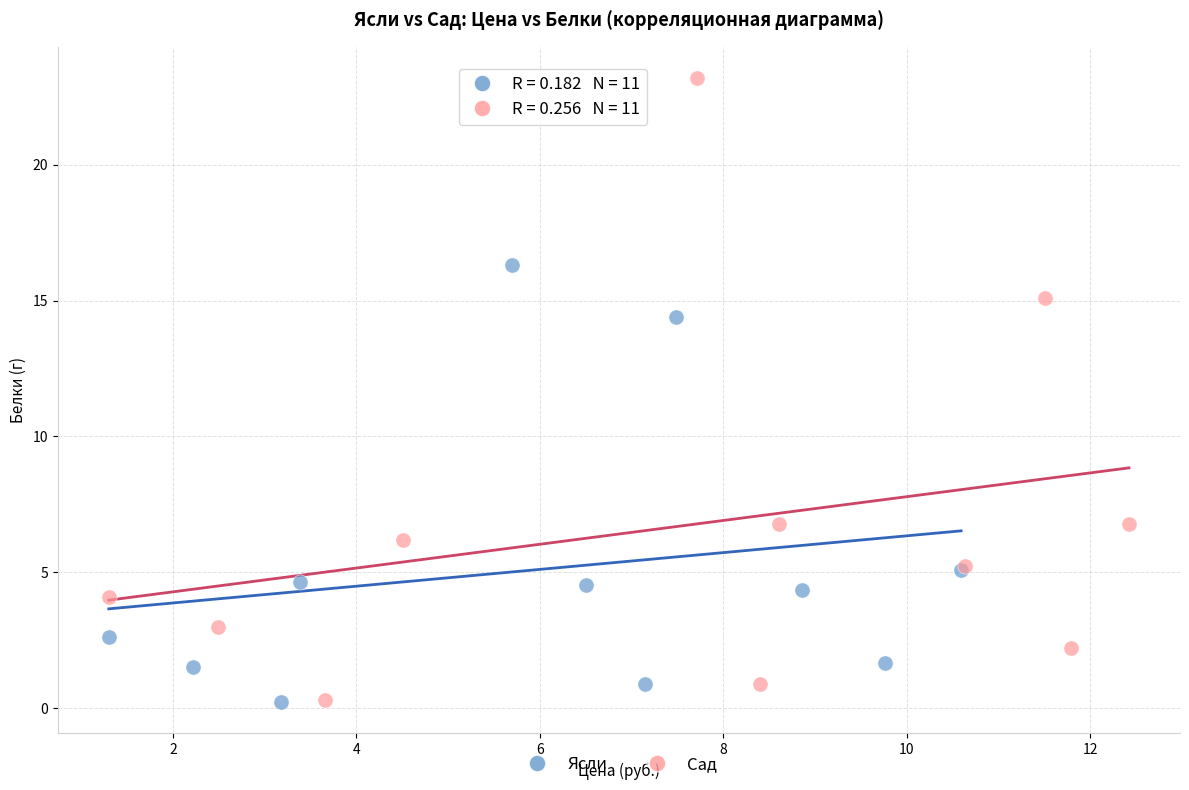

Which series contains the highest Y value?

Сад